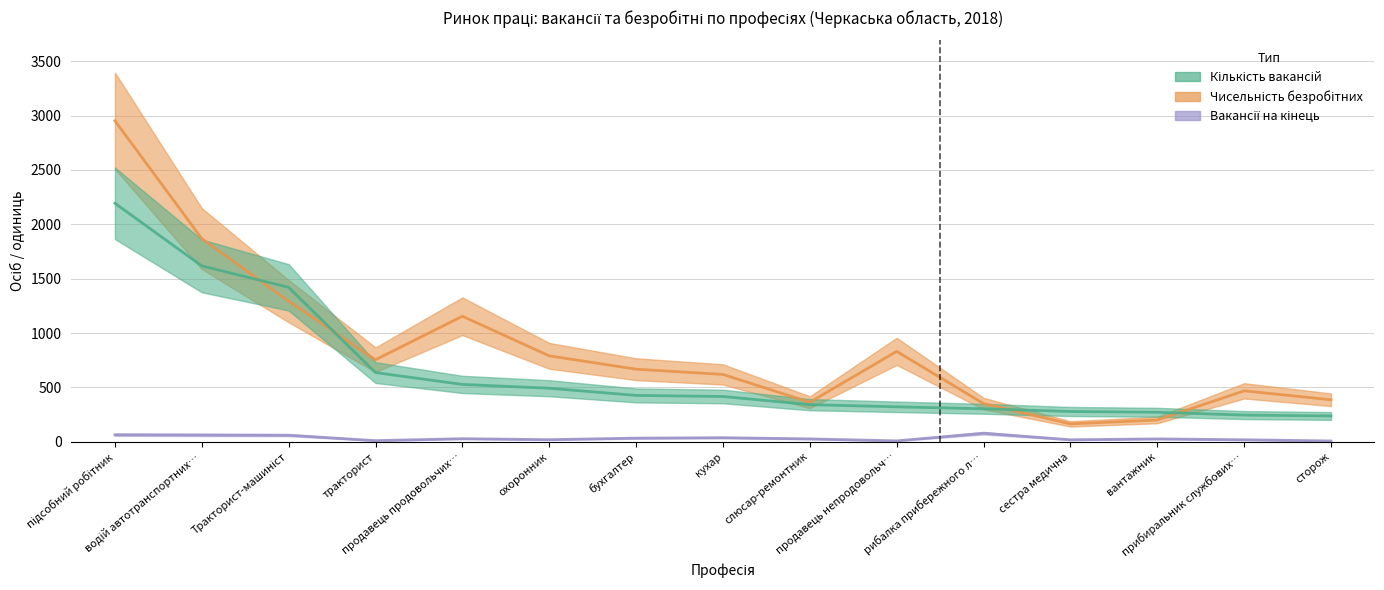

What is the spread (max minus min) of values at водій автотранспортних…?

1806